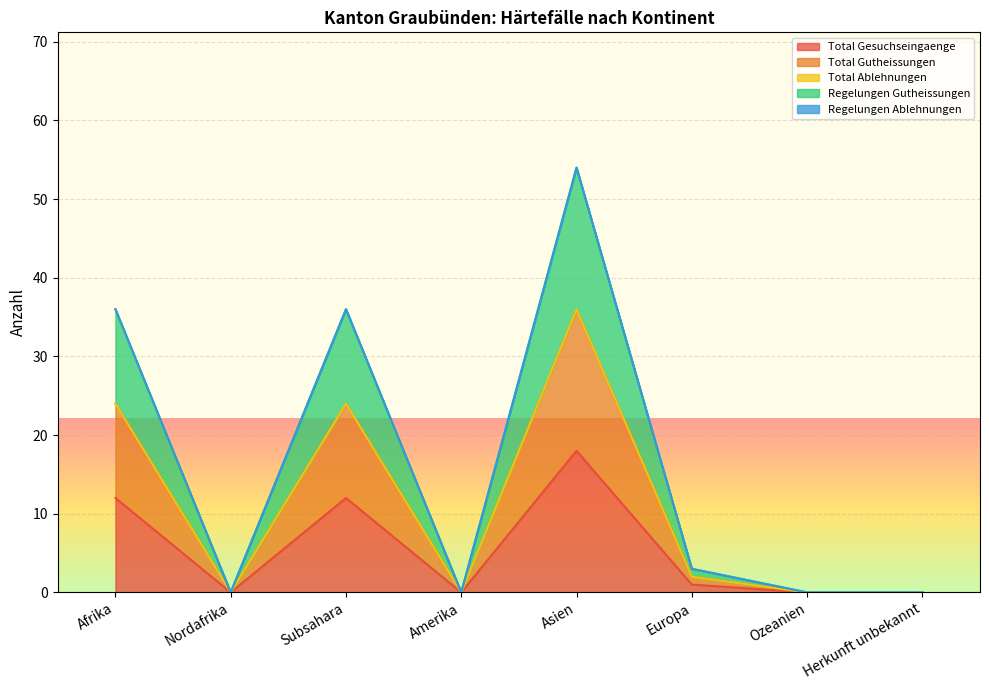

Is the value of Total Gutheissungen at Subsahara greater than the value of Total Gesuchseingaenge at Subsahara?

Yes